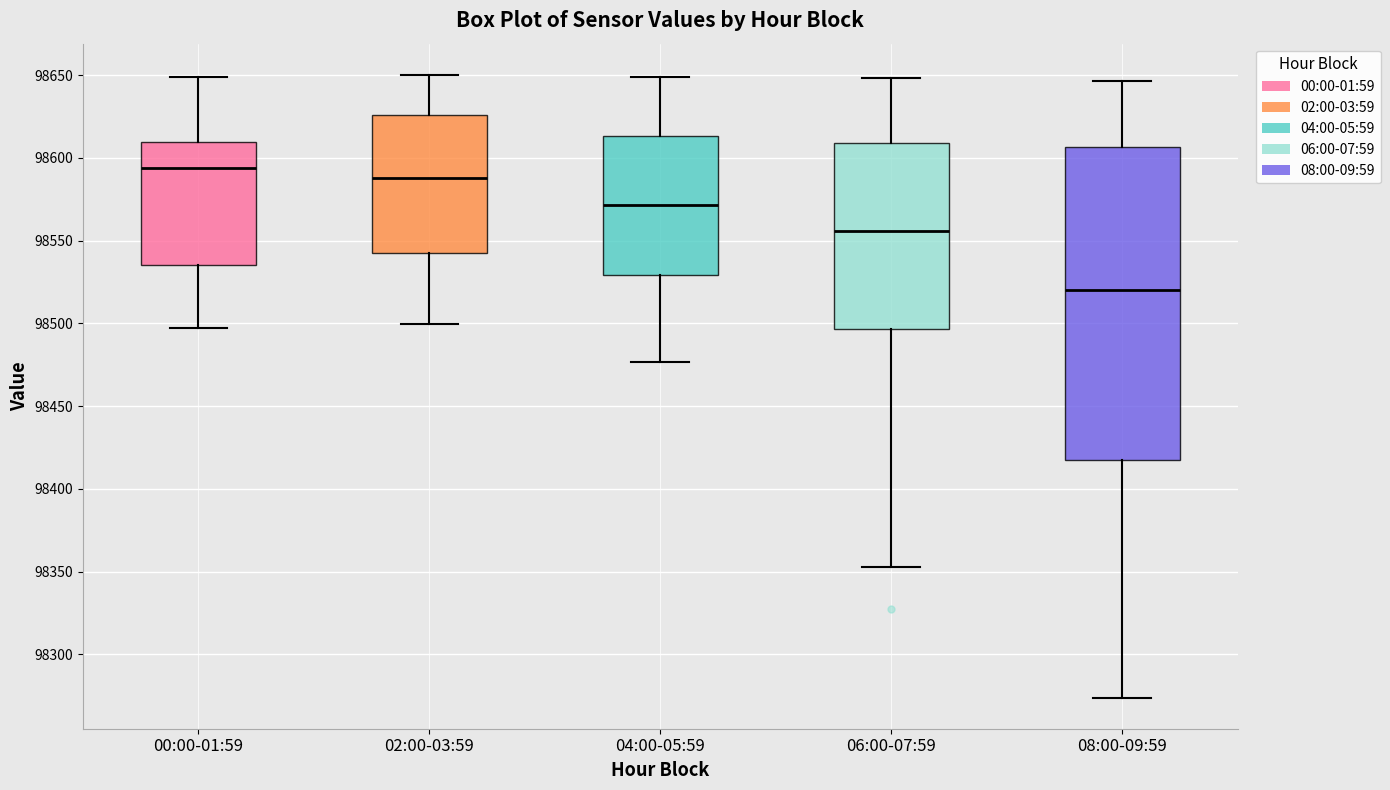

Which box has the highest median line?

00:00-01:59